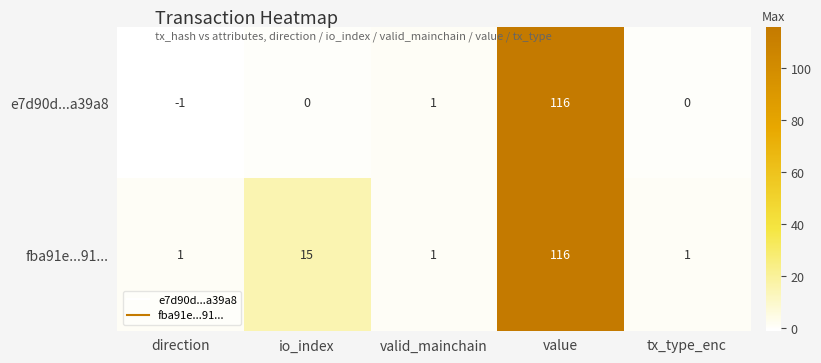

What is the difference between the second highest and second lowest values in the fba91e...91... series?

14